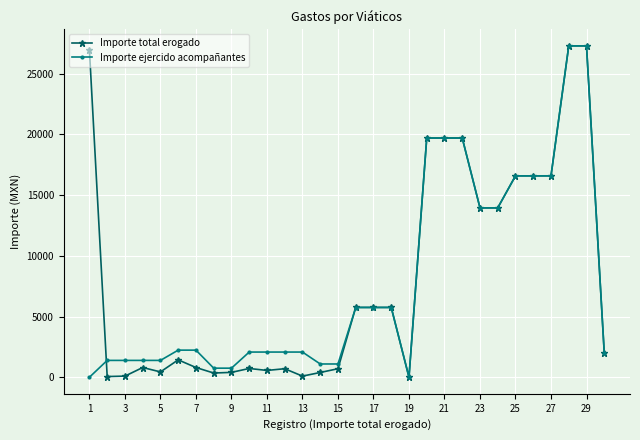

What is the value of the Importe ejercido acompañantes point at the 25th from the left?

16581.0